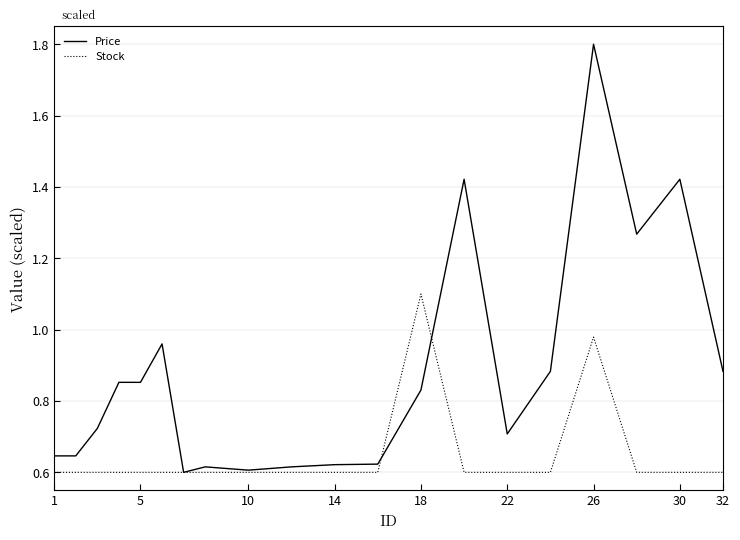

True or false: Price and Stock intersect in this chart.

True